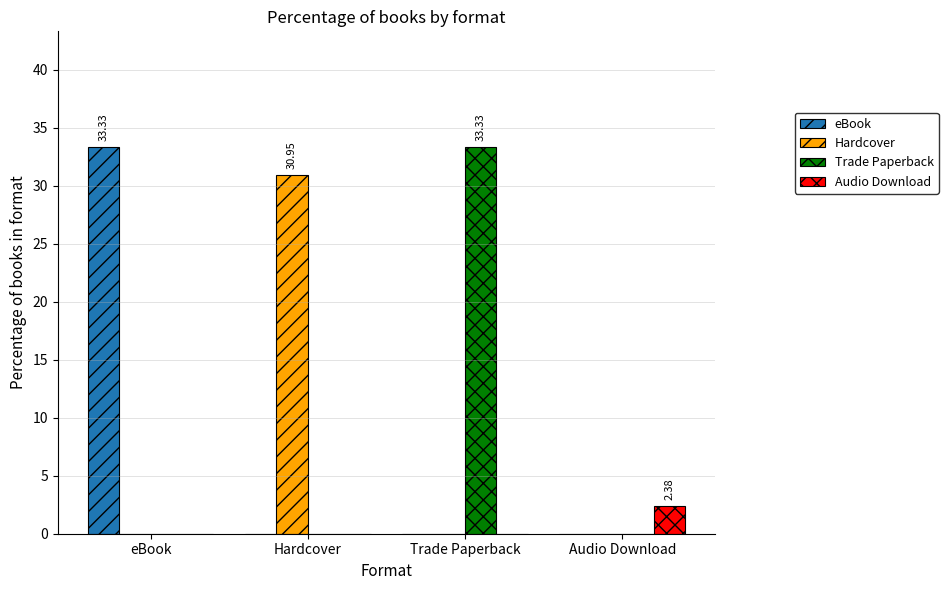

What is the total value across all series at eBook?

33.3